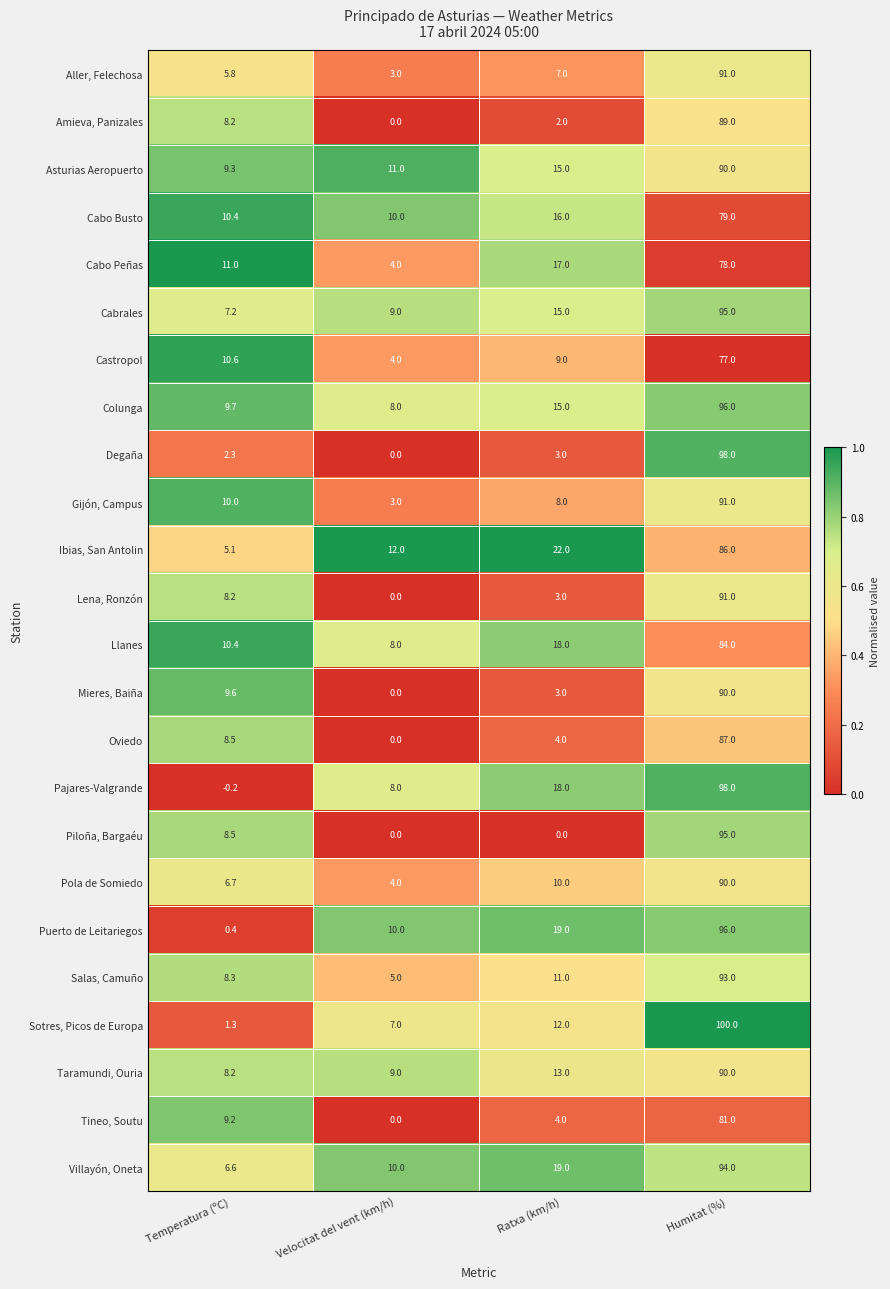

What is the total value across all series at Velocitat del vent (km/h)?

125.0